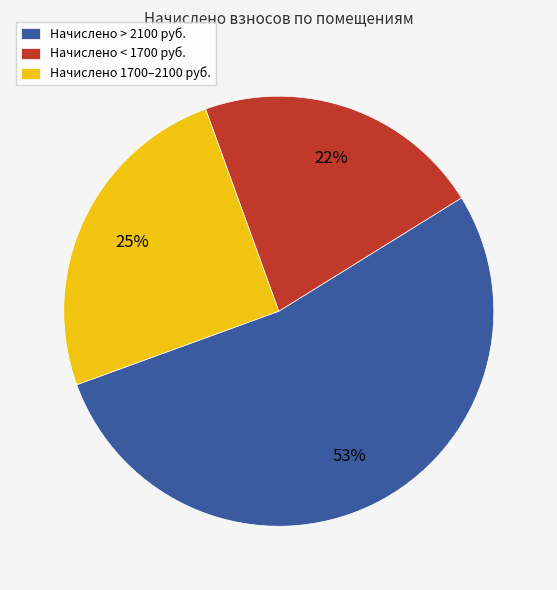

Is it true that Начислено > 2100 руб. is 53% of the pie?

True